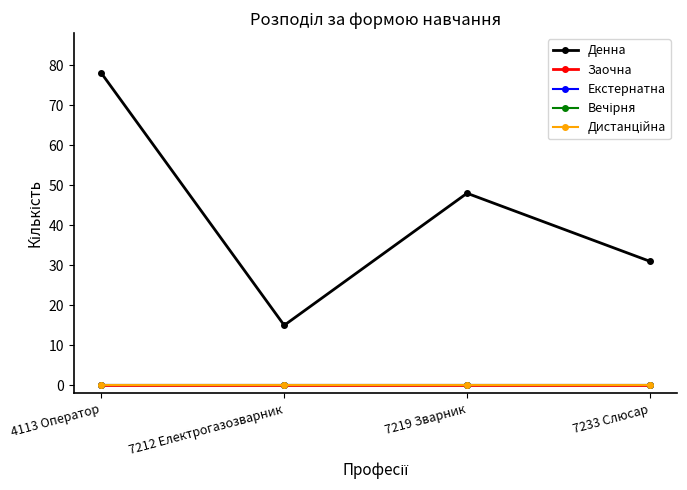

Is this an area chart (filled region under the line)?

No